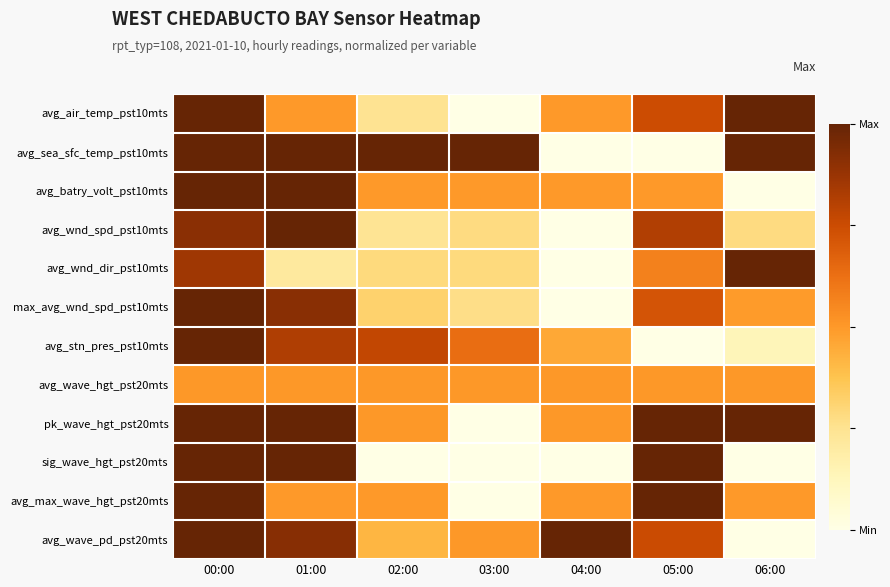

What is the difference between the highest and lowest values at 05:00?

1.0